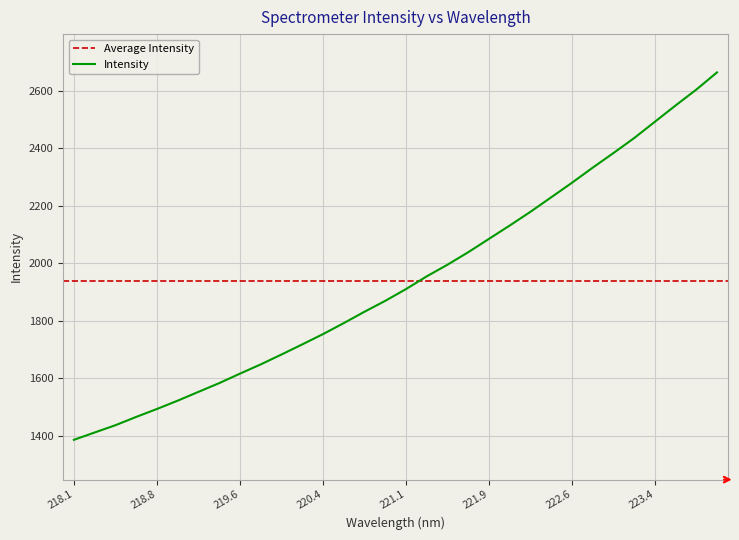

The value of Intensity at 220.4 is 3149.0. True or false?

False